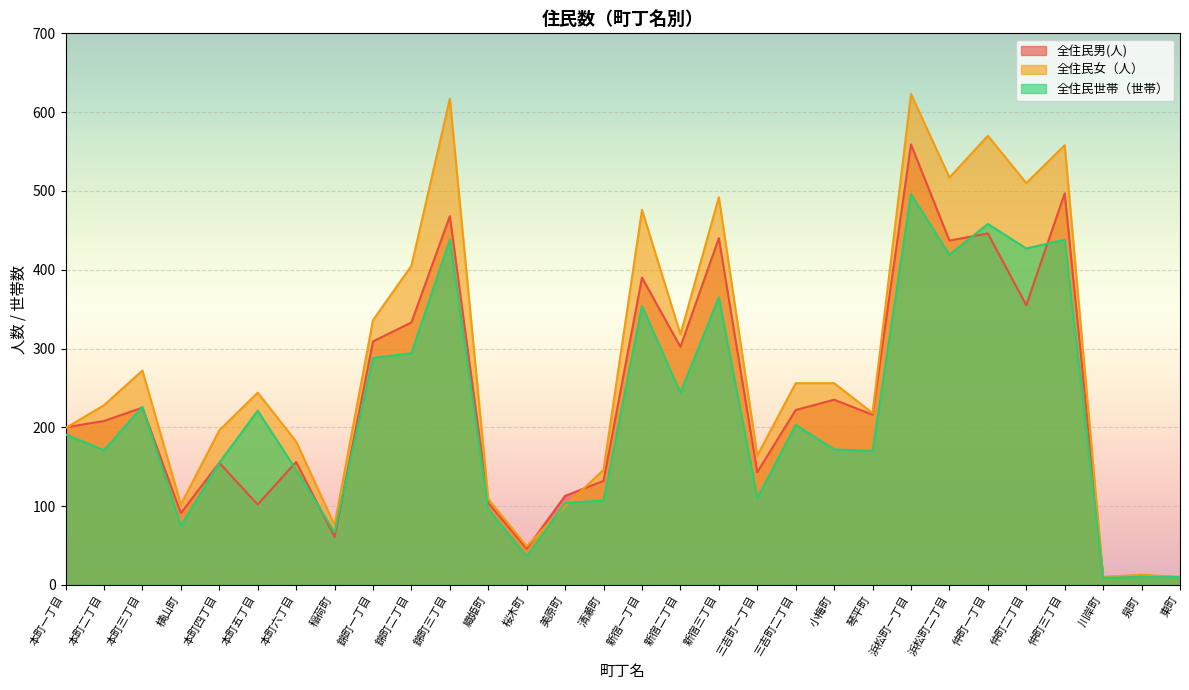

Where does the 全住民世帯（世帯） series first go above 191?

本町三丁目